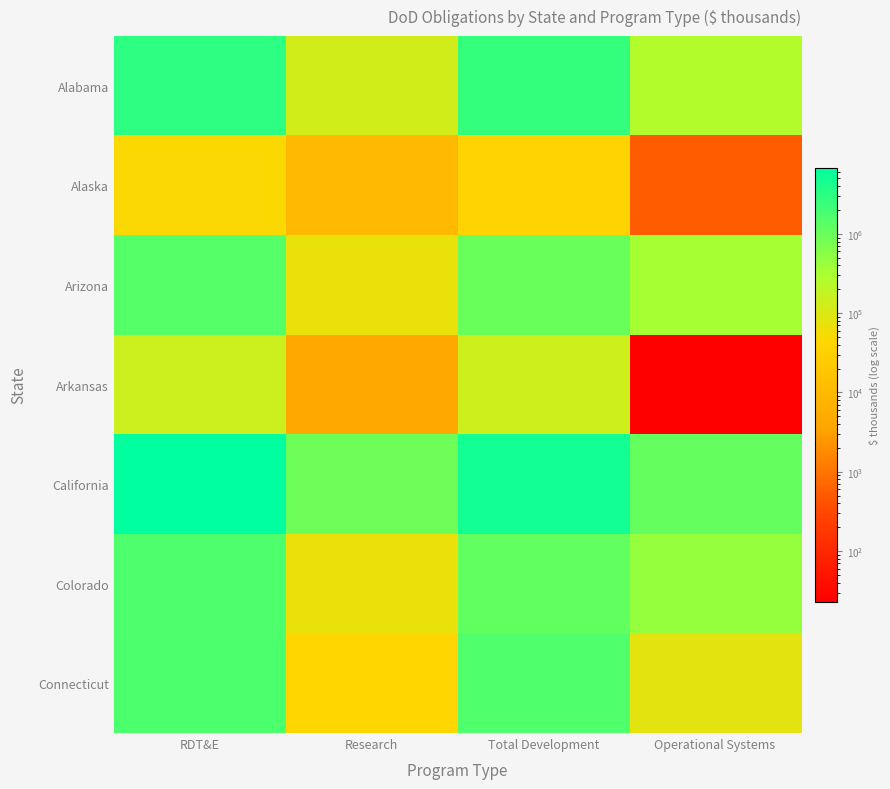

The value of Alaska at Operational Systems is 527.9. True or false?

True